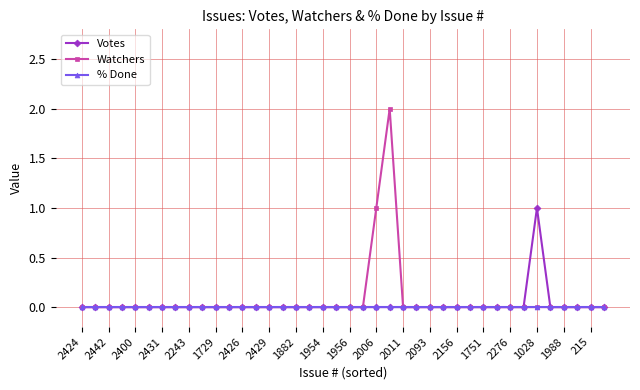

Rank the series by their maximum value, from highest to lowest.

Watchers, Votes, % Done